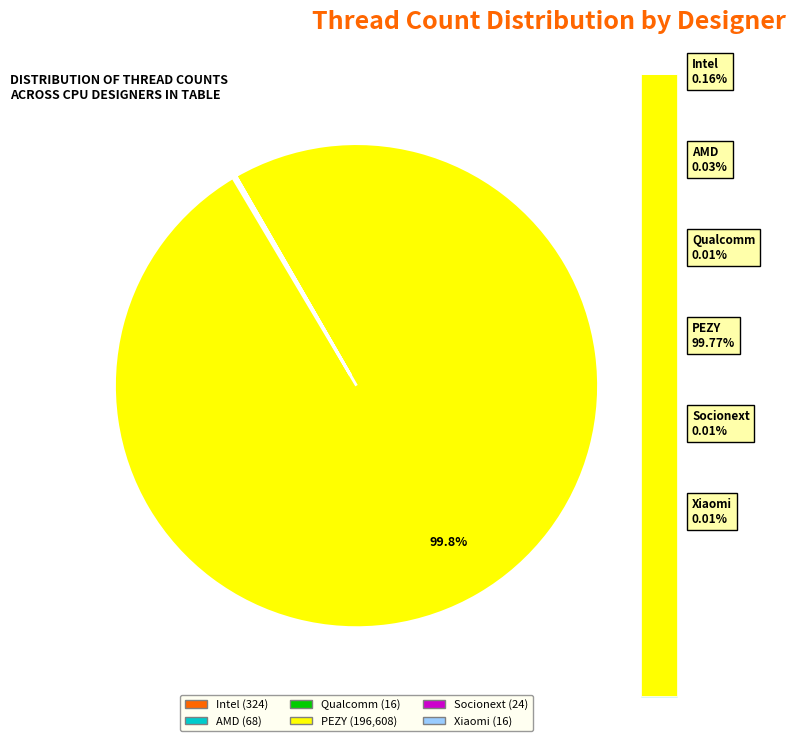

How many slices are in this pie chart?

6